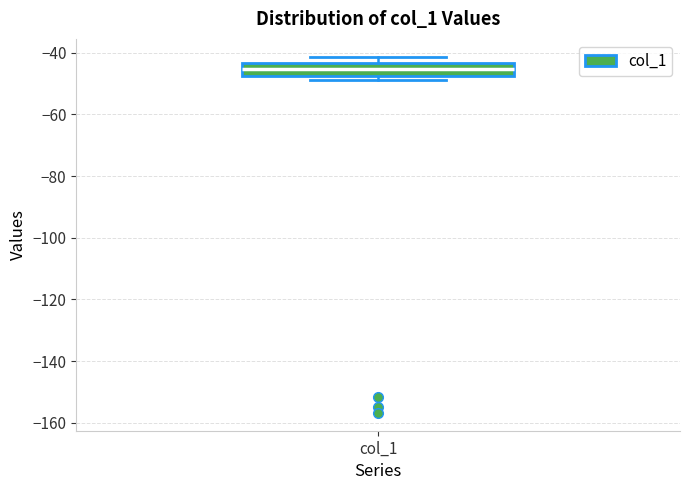

Transcribe this box plot: give where the median line is, the range the box spans, and where the two whiskers end, as read against the y-axis. The values are not printed on the chart, so give them approximately, as read against the axis.

median -46, box -48 to -44, whiskers -48 (just below the box's lower edge) to -42